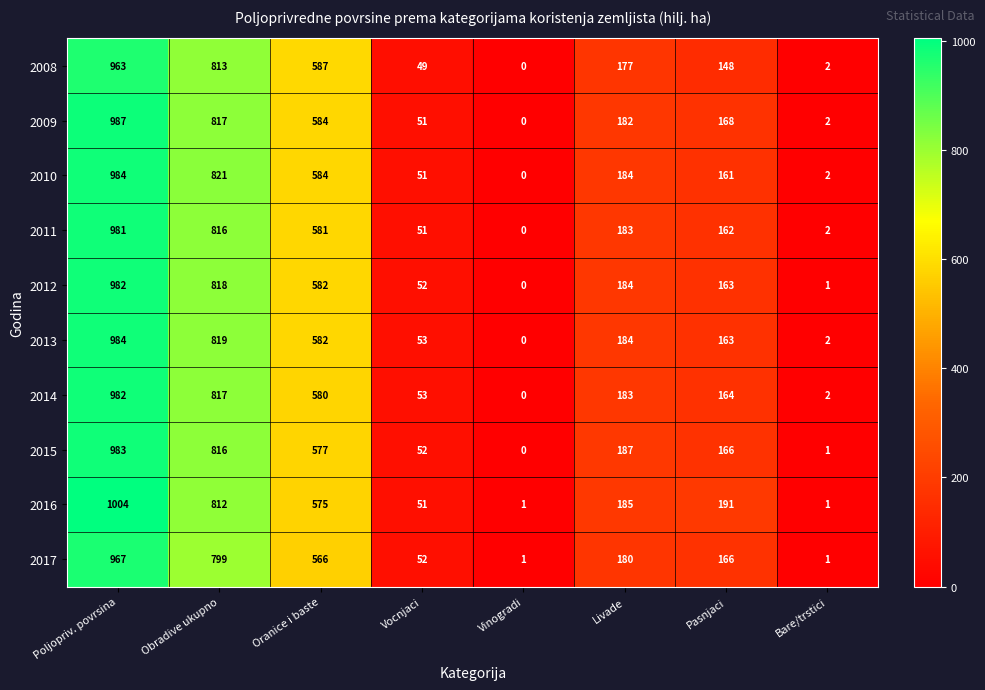

What is the sum of the 2017 values at Vocnjaci and Livade?

232